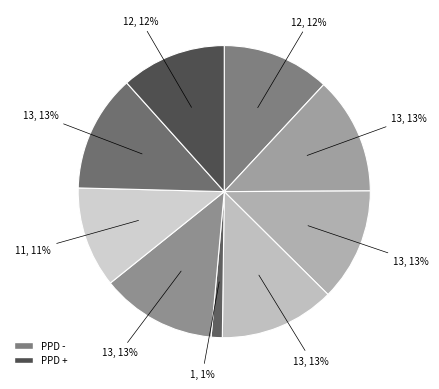

How many segments does this pie chart have?

9